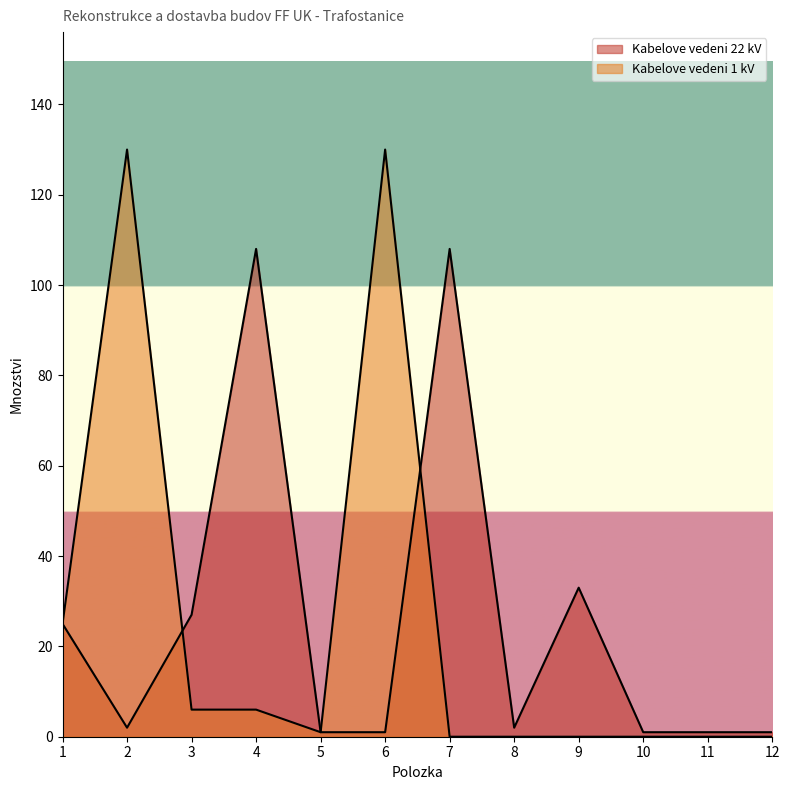

What is the approximate value of Kabelove vedeni 22 kV at 6?

1